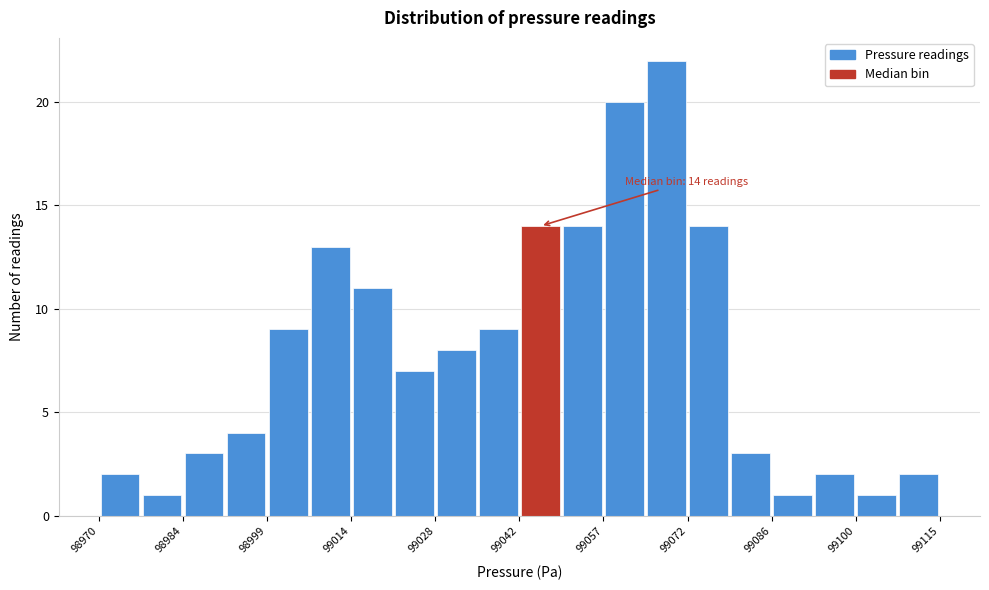

Read against the x-axis, roughly where is the centre of the tallest bar?

99068